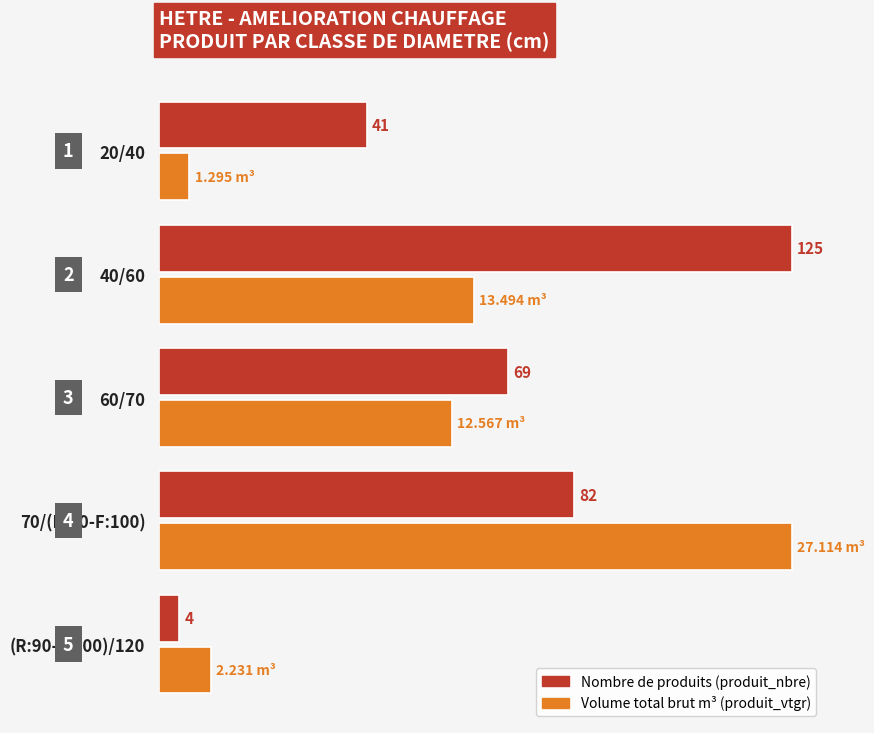

What is the difference between the highest and lowest values at 70/(R:90-F:100)?

43.0